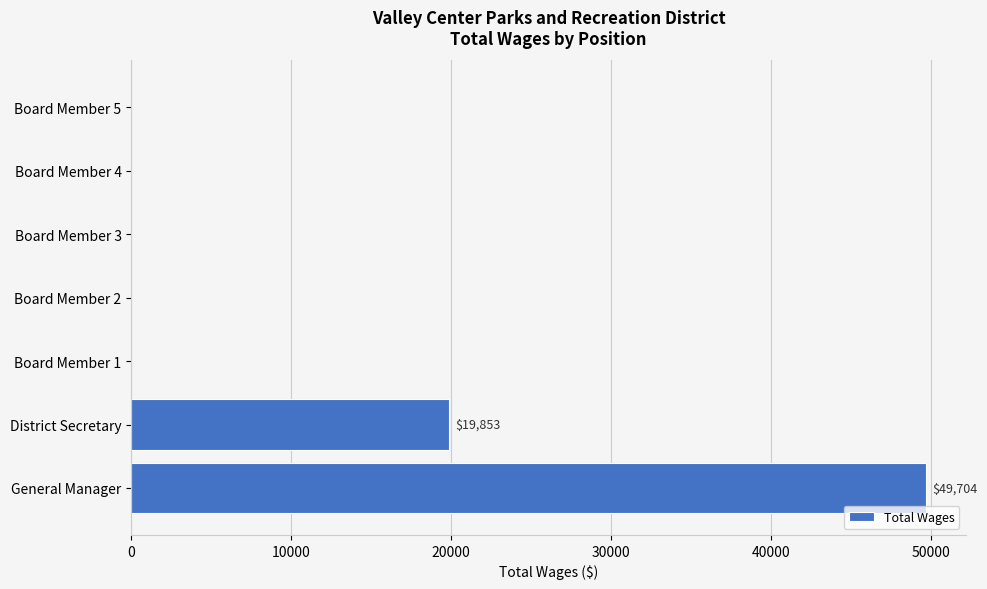

Are the bars horizontal?

Yes